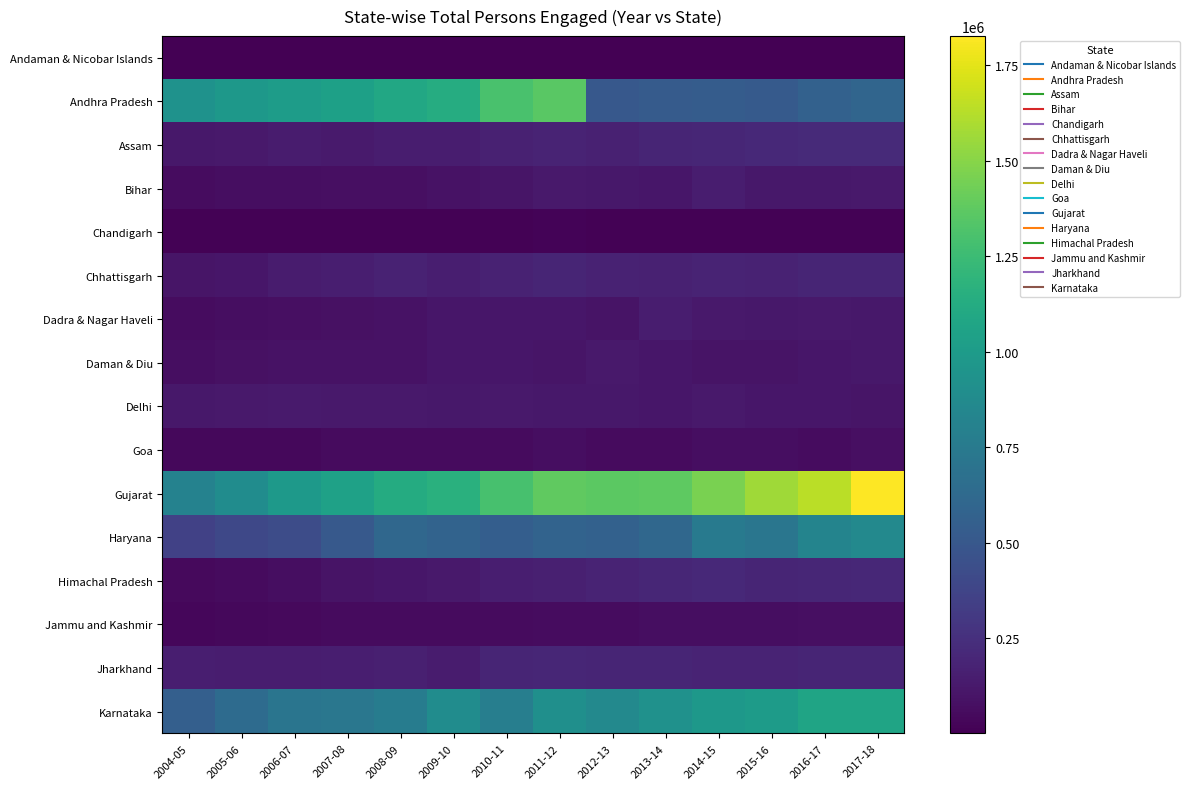

At how many categories does at least one series exceed 251903?

14